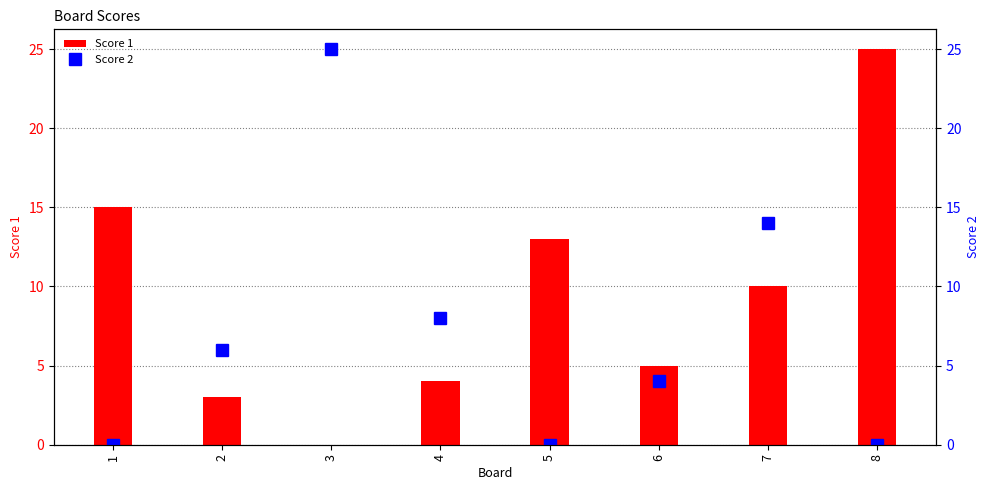

What is the value of the Score 1 bar at the 7th from the left?

10